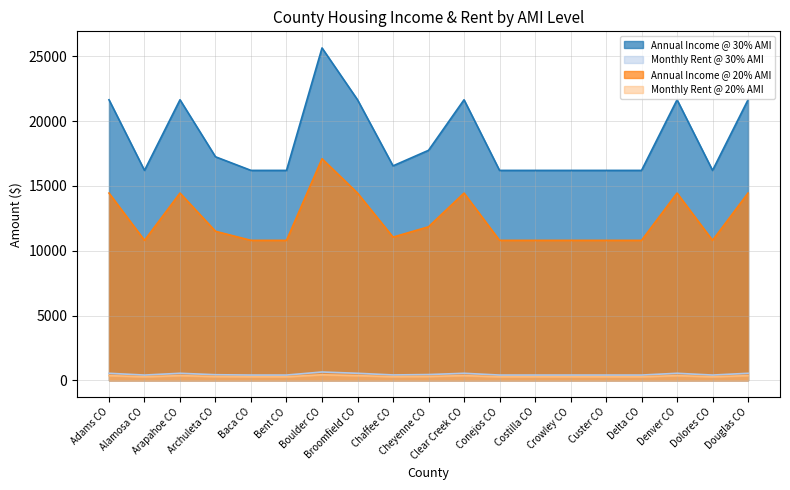

What are all the series names shown in the legend?

Annual Income @ 30% AMI, Monthly Rent @ 30% AMI, Annual Income @ 20% AMI, Monthly Rent @ 20% AMI